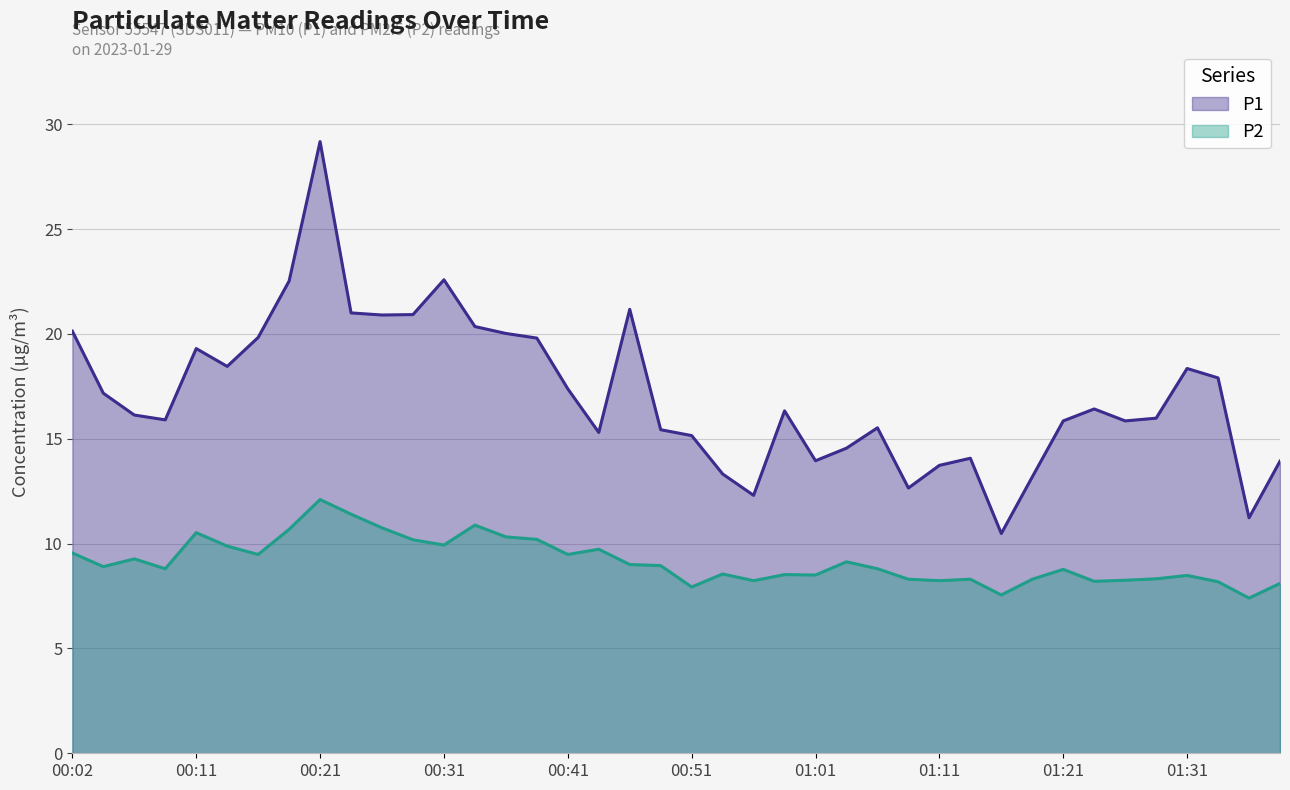

How many categories are shown in the chart?

40